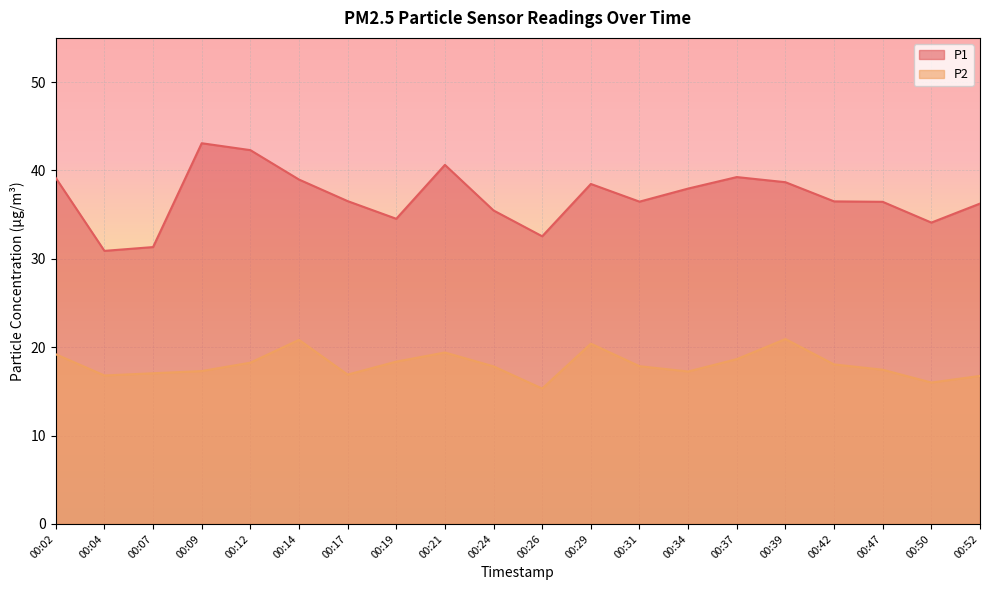

Does the chart display data point markers on the line(s)?

No